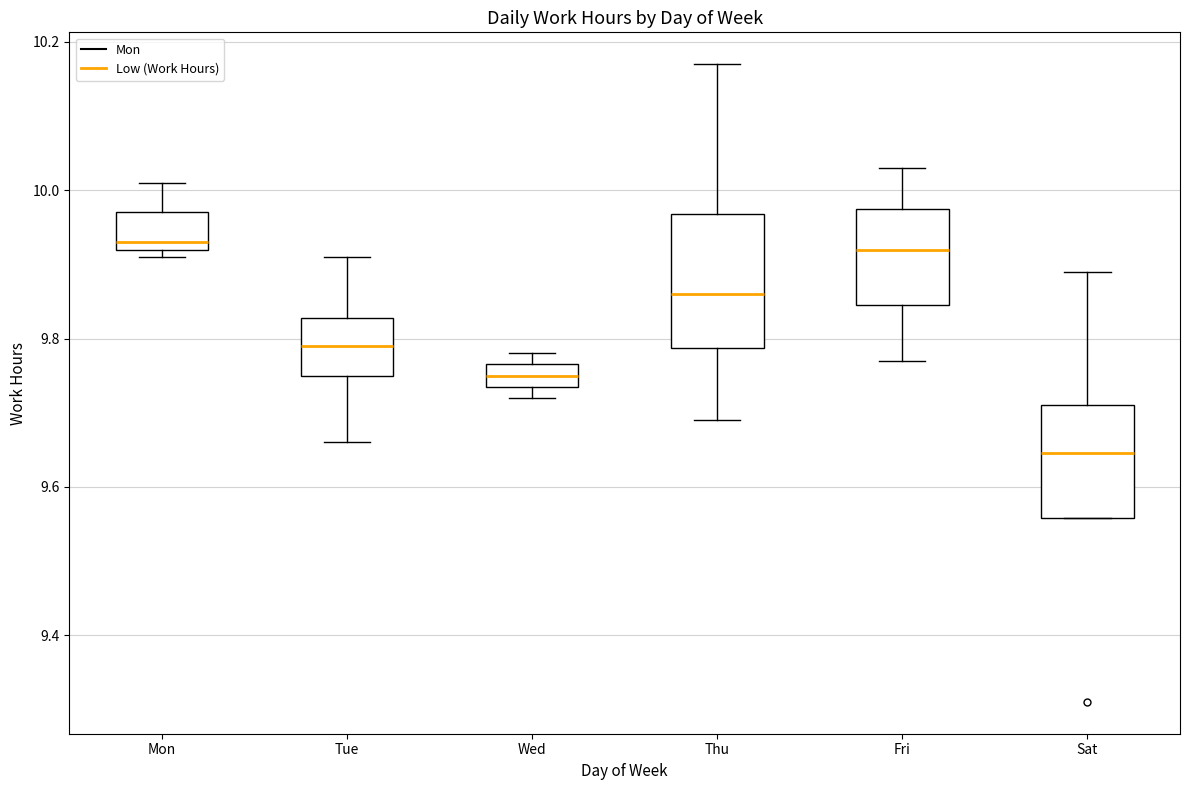

Reading left to right, transcribe this box plot: for each box, give where its median line is, the range the box spans, and where its two whiskers end, as read against the y-axis. The values are not printed on the chart, so give them approximately, as read against the axis.

Mon: median 9.94, box 9.92 to 9.98, whiskers 9.92 (just below the box's lower edge) to 10.02
Tue: median 9.80, box 9.76 to 9.82, whiskers 9.66 to 9.92
Wed: median 9.76 (inside the box), box 9.74 to 9.76, whiskers 9.72 to 9.78
Thu: median 9.86, box 9.78 to 9.96, whiskers 9.70 to 10.18
Fri: median 9.92, box 9.84 to 9.98, whiskers 9.78 to 10.04
Sat: median 9.64, box 9.56 to 9.72, whiskers 9.56 to 9.90